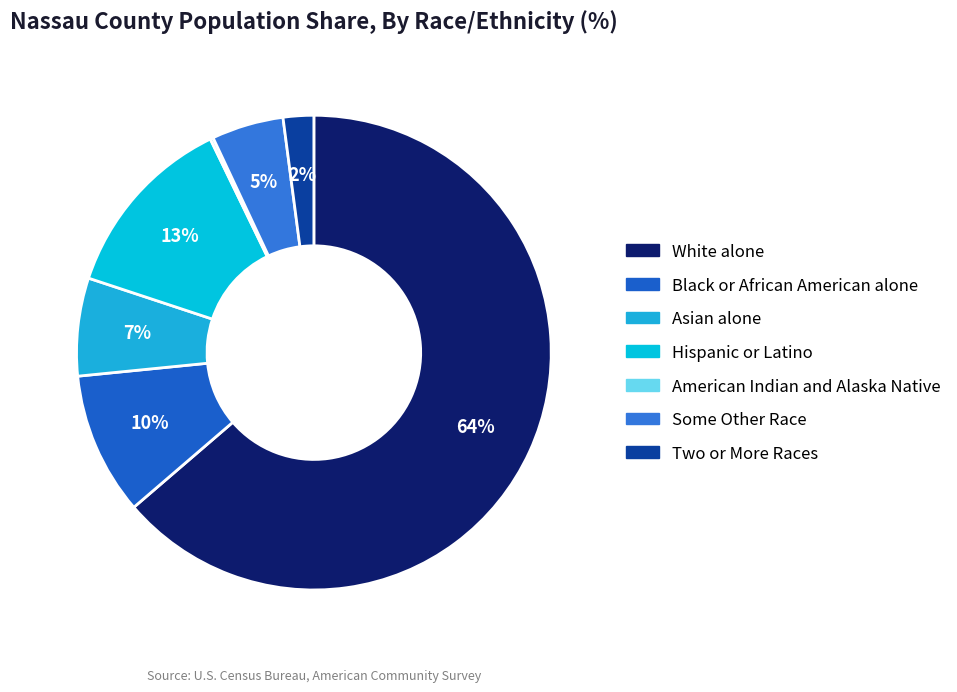

To the nearest percent, what is the combined percentage of Asian alone and White alone?

70%